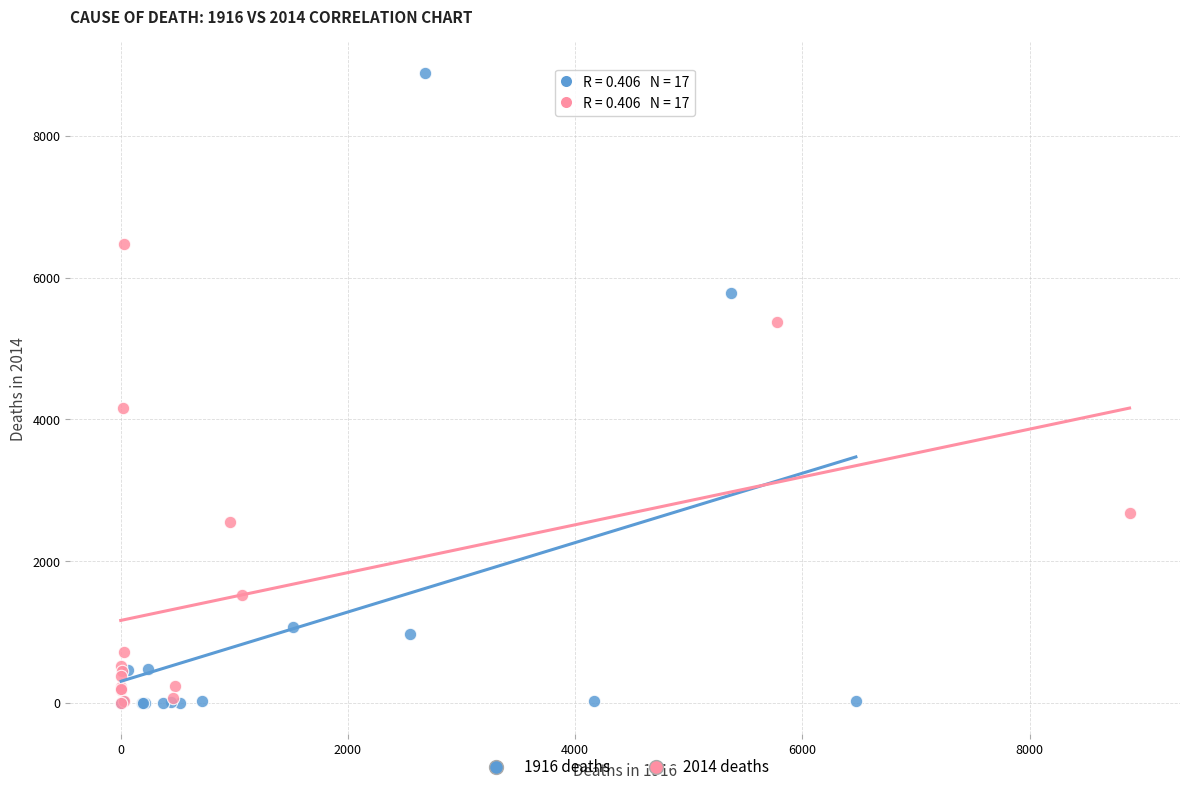

Which series has the largest Y range (max minus min)?

1916 deaths